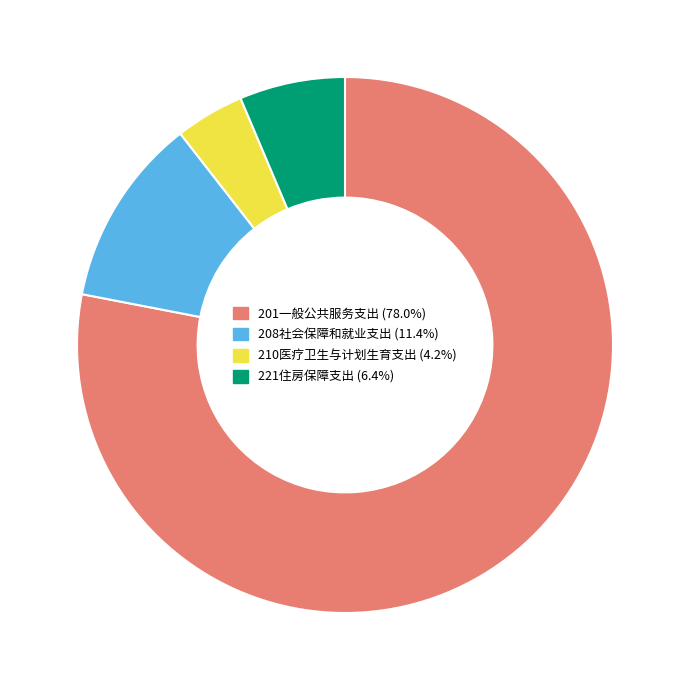

Which slice represents more than half of the pie?

201一般公共服务支出